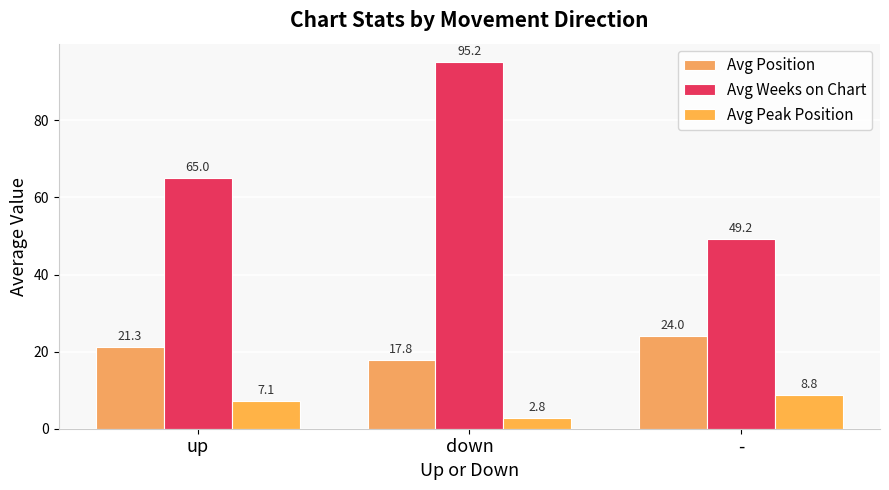

Rank the series by their maximum value, from lowest to highest.

Avg Peak Position, Avg Position, Avg Weeks on Chart